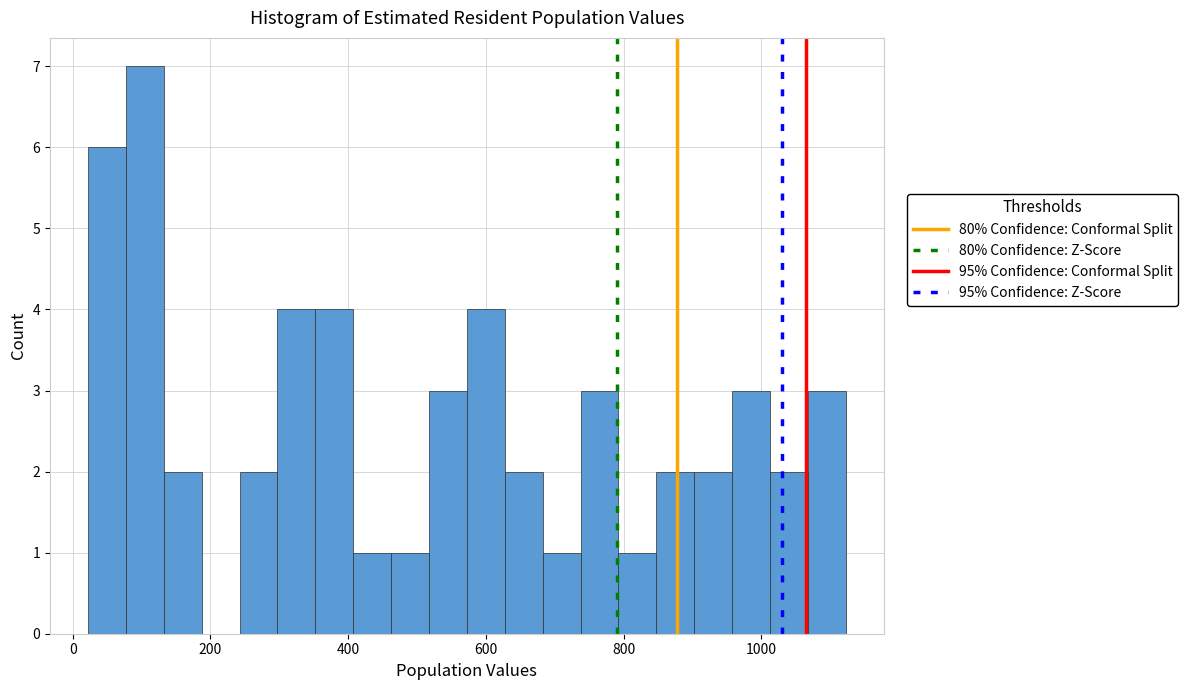

Around what value on the x-axis is the tallest bar? Give the approximate position of its centre, as read against the axis.

100